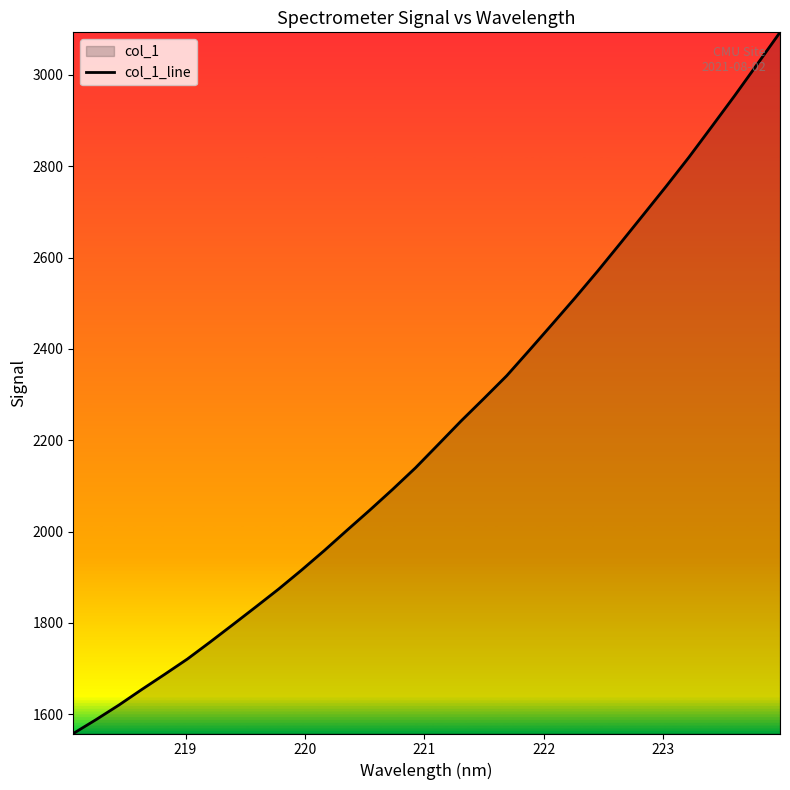

True or false: the data has more than 1 interior local peaks.

False